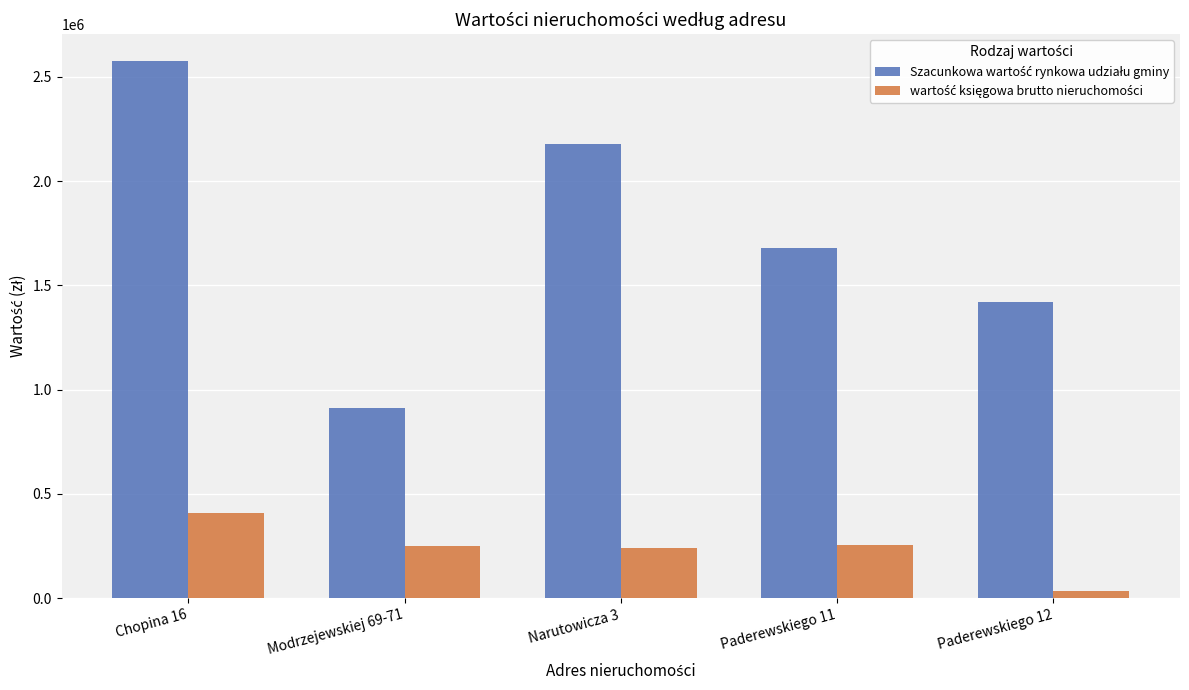

What is the difference between the highest and lowest values at Chopina 16?

2168198.7